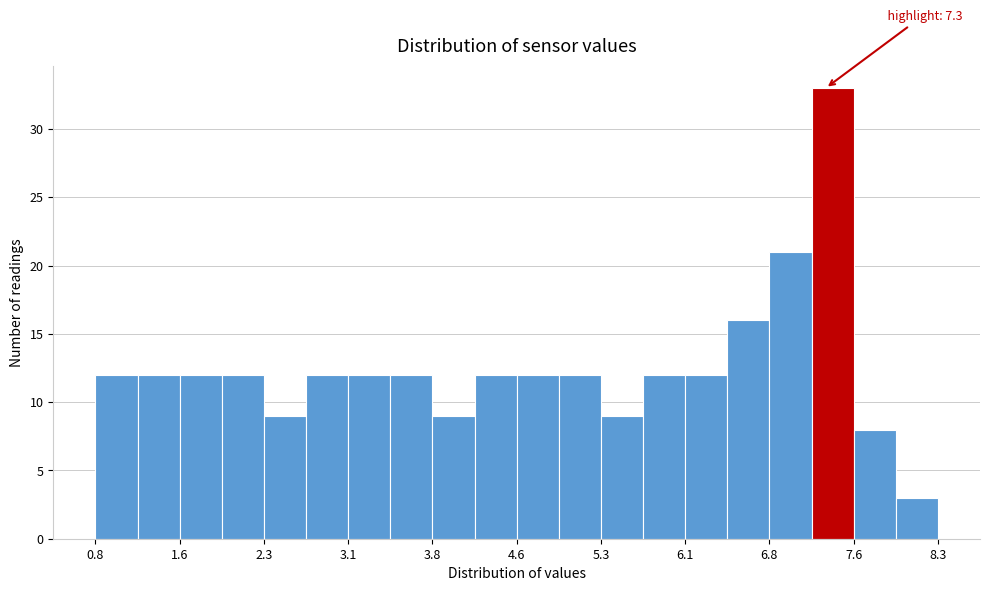

Read against the x-axis, roughly where is the centre of the tallest bar?

7.4